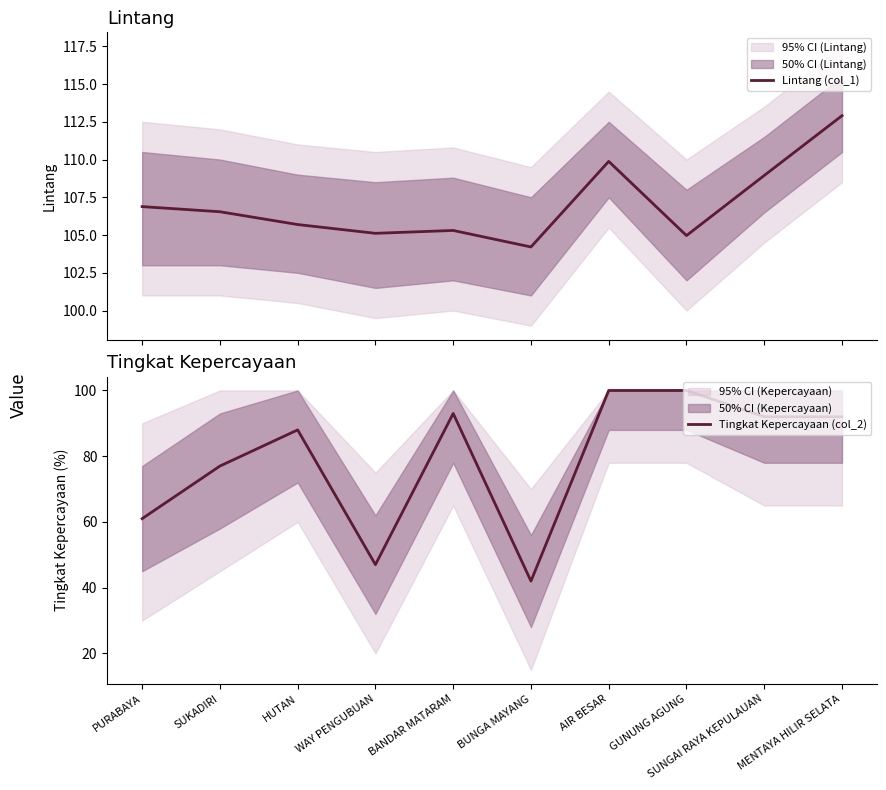

What is the sum of the Tingkat Kepercayaan (col_2) values at WAY PENGUBUAN and MENTAYA HILIR SELATA?

139